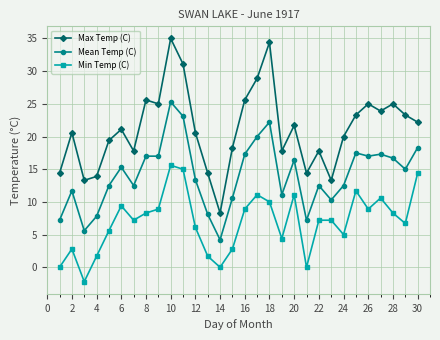

What is the sum of all Max Temp (C) values?

635.4